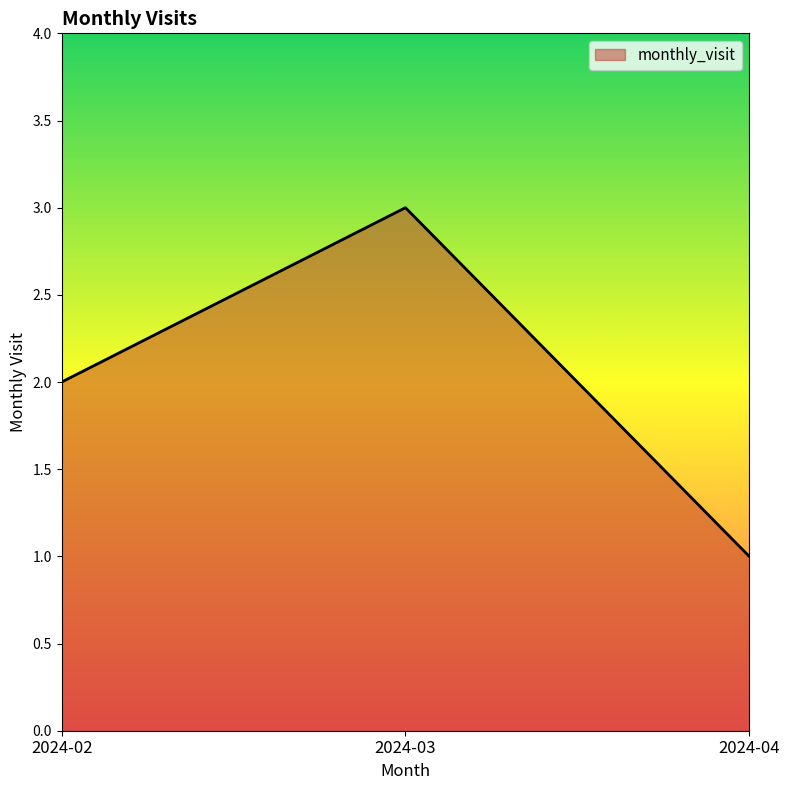

The value at 2024-04 is 1. True or false?

True